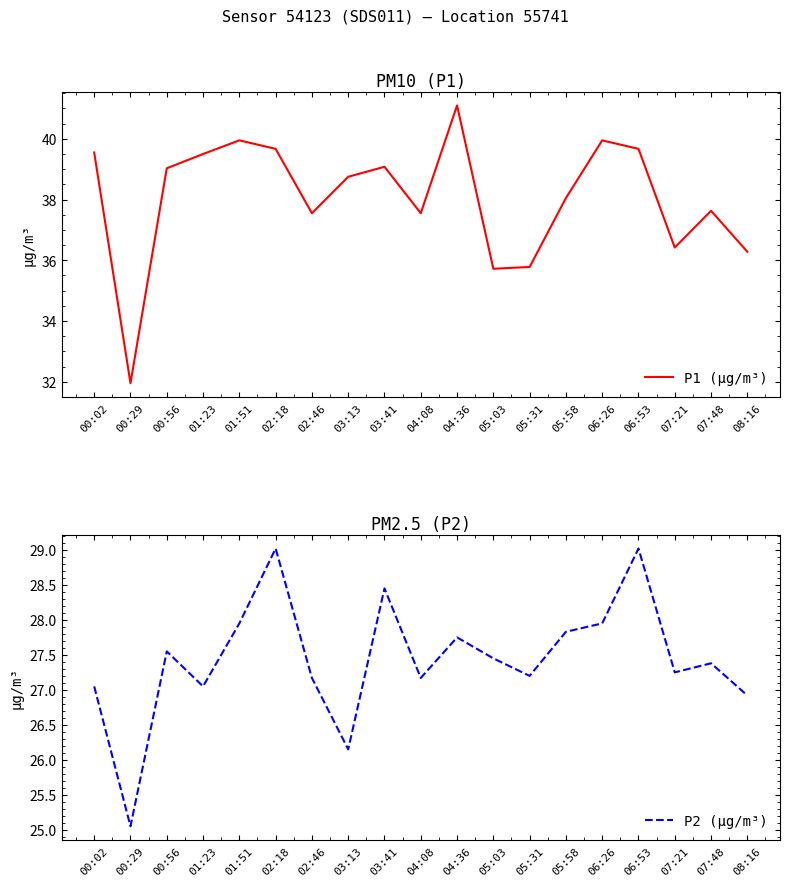

At which label does P2 (µg/m³) reach its minimum?

00:29